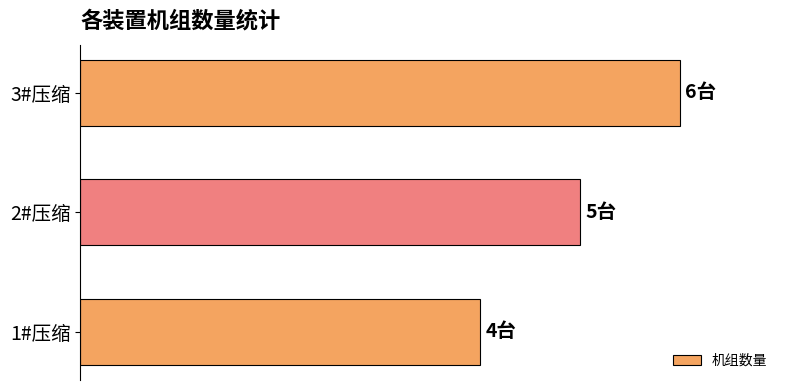

What is the average value?

5